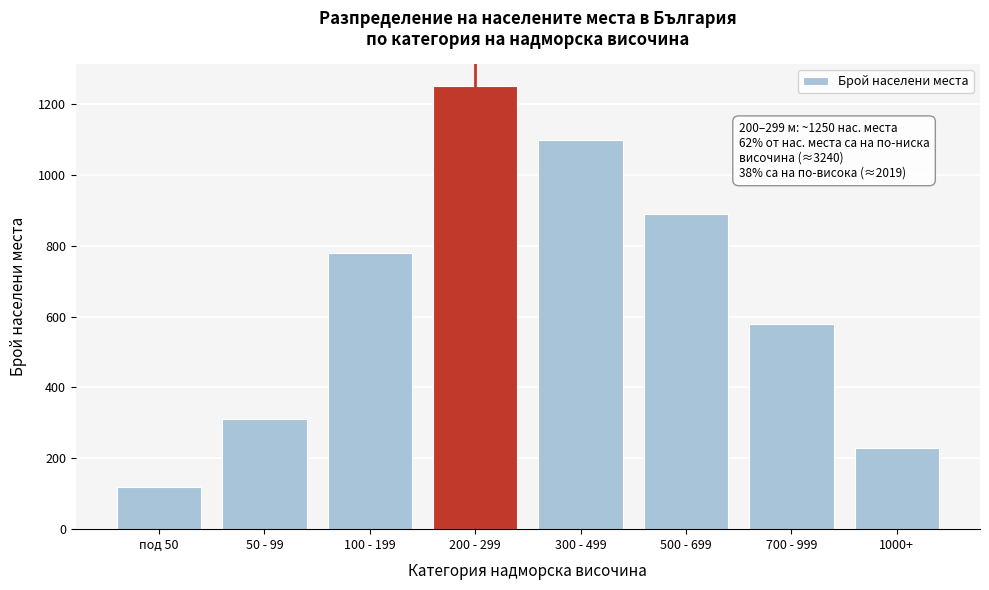

Reading left to right, transcribe all the data shown in this chart.

120	310	780	1250	1100	890	580	229